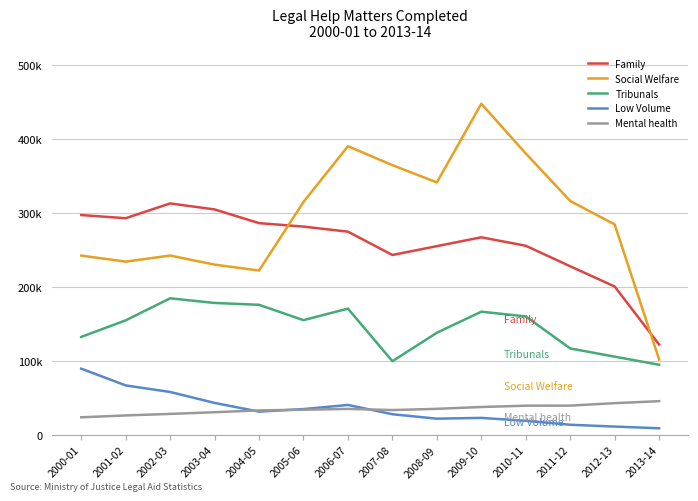

True or false: Low Volume and Family cross at least once.

False